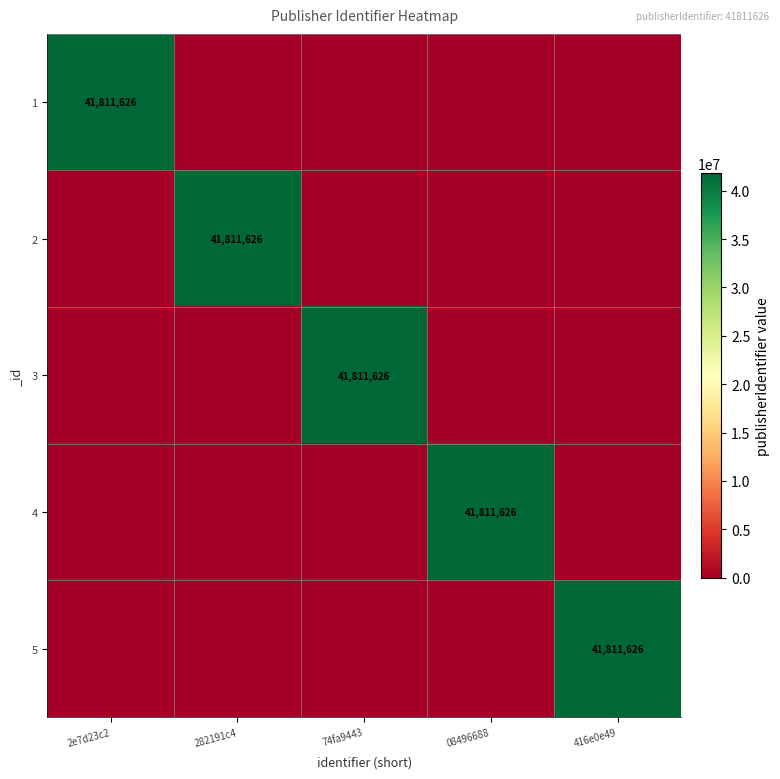

The value of 2 at 282191c4 is 57605655. True or false?

False